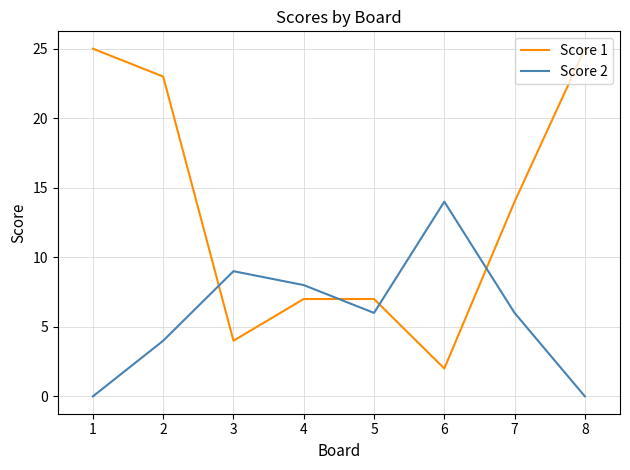

Which category has the highest value in the Score 2 series?

6